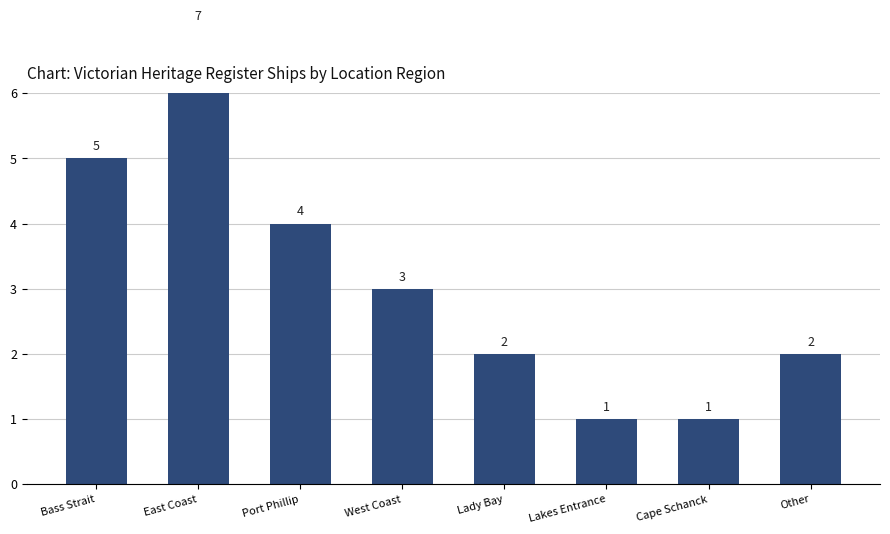

Between Lakes Entrance and Bass Strait, which is larger?

Bass Strait